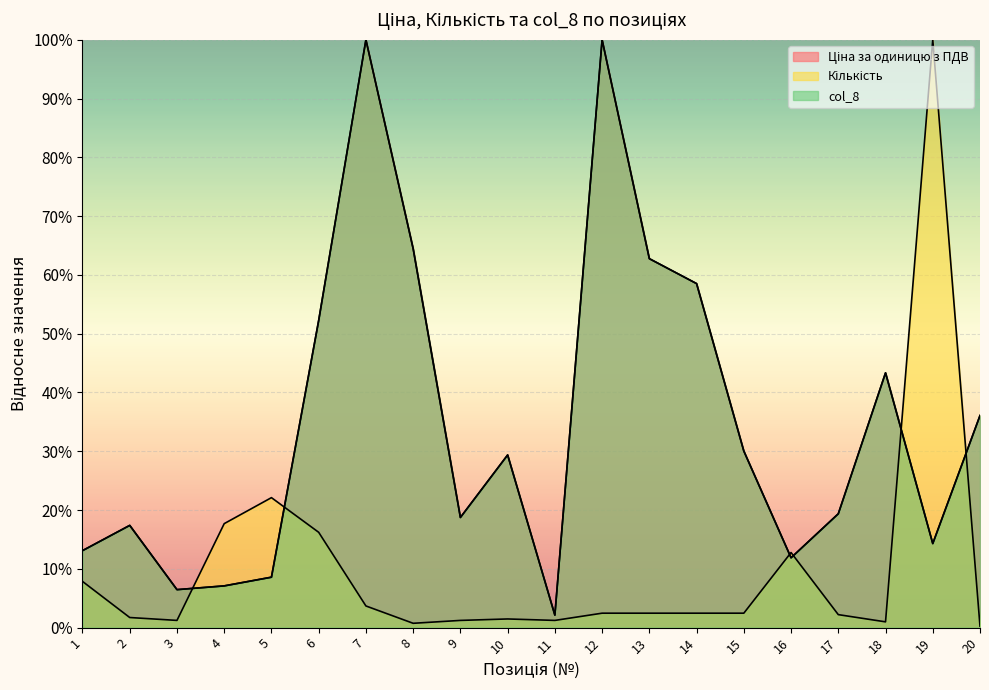

What is the spread (max minus min) of values at 2?

15.7